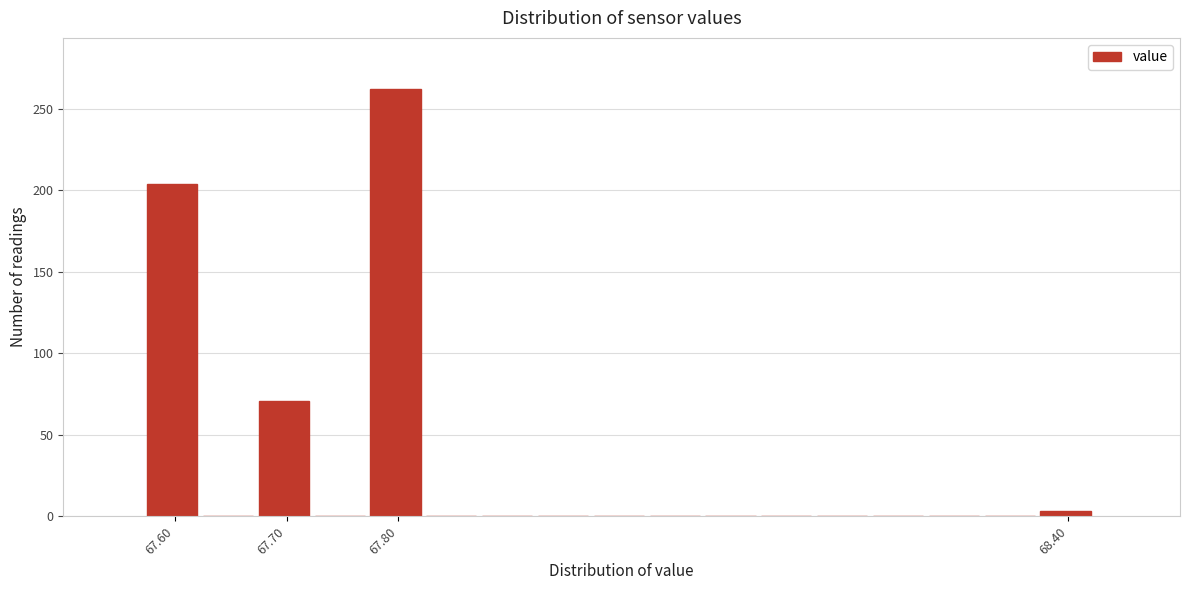

Over which range of the x-axis is the bar tallest?

67.775 to 67.825